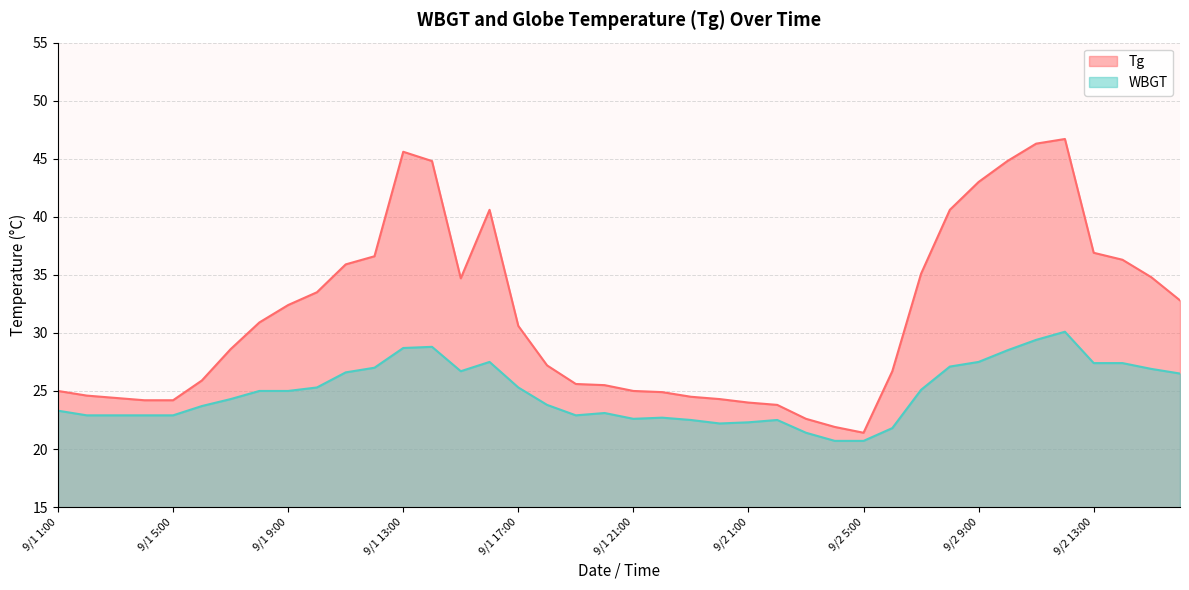

True or false: WBGT has a value of 26.6 at 9/1 11:00.

True